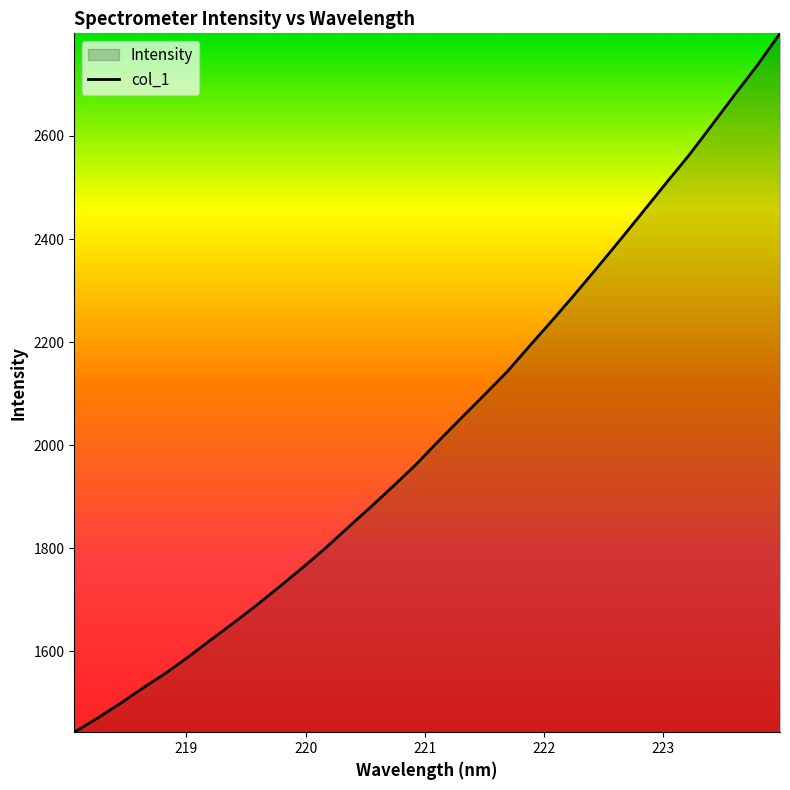

How many series are shown in this chart?

1